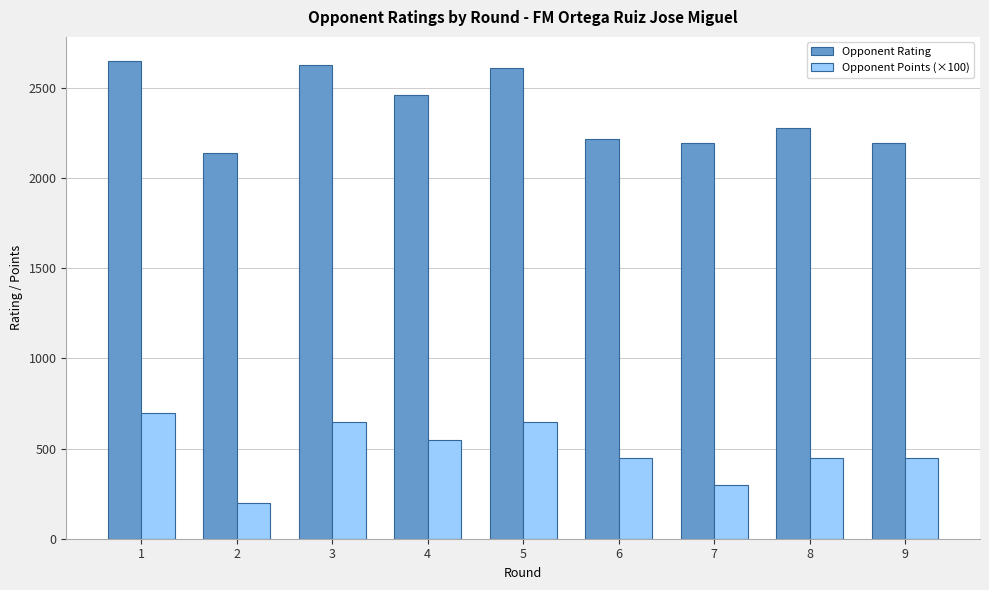

List the series in order of their overall mean, lowest first.

Opponent Points (×100), Opponent Rating